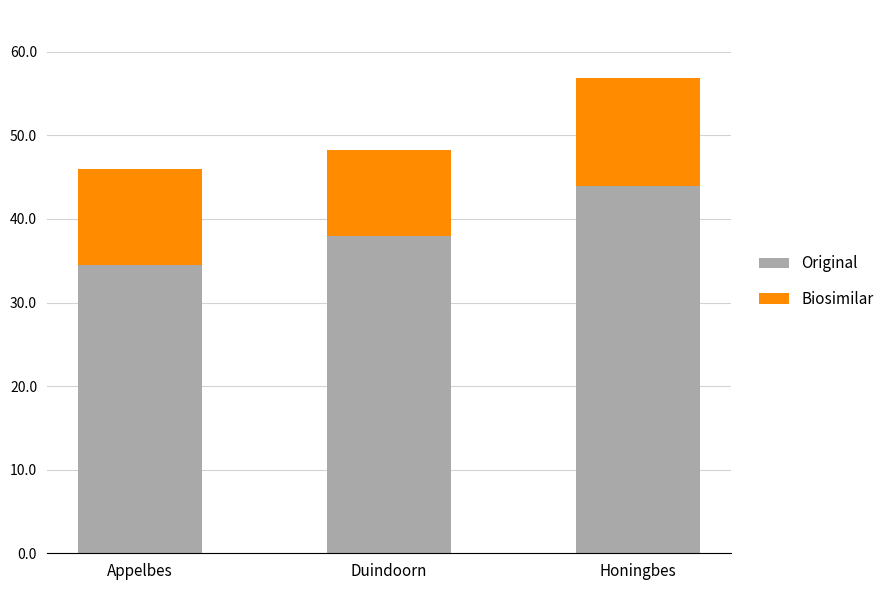

What is the difference between the maximum and minimum values in the Original series?

9.4